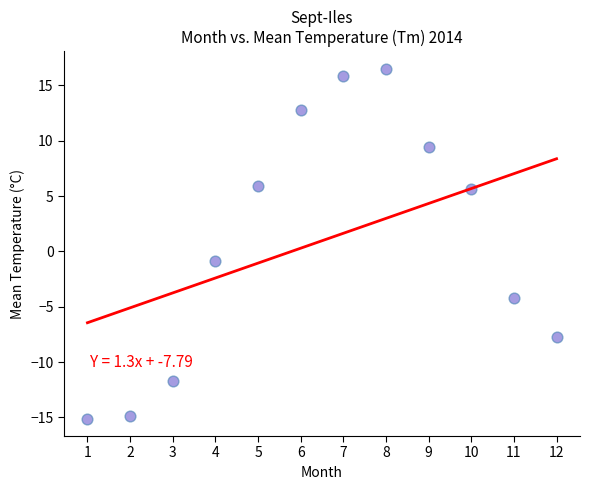

What Y value in the scatter plot is closest to 0?

-0.9